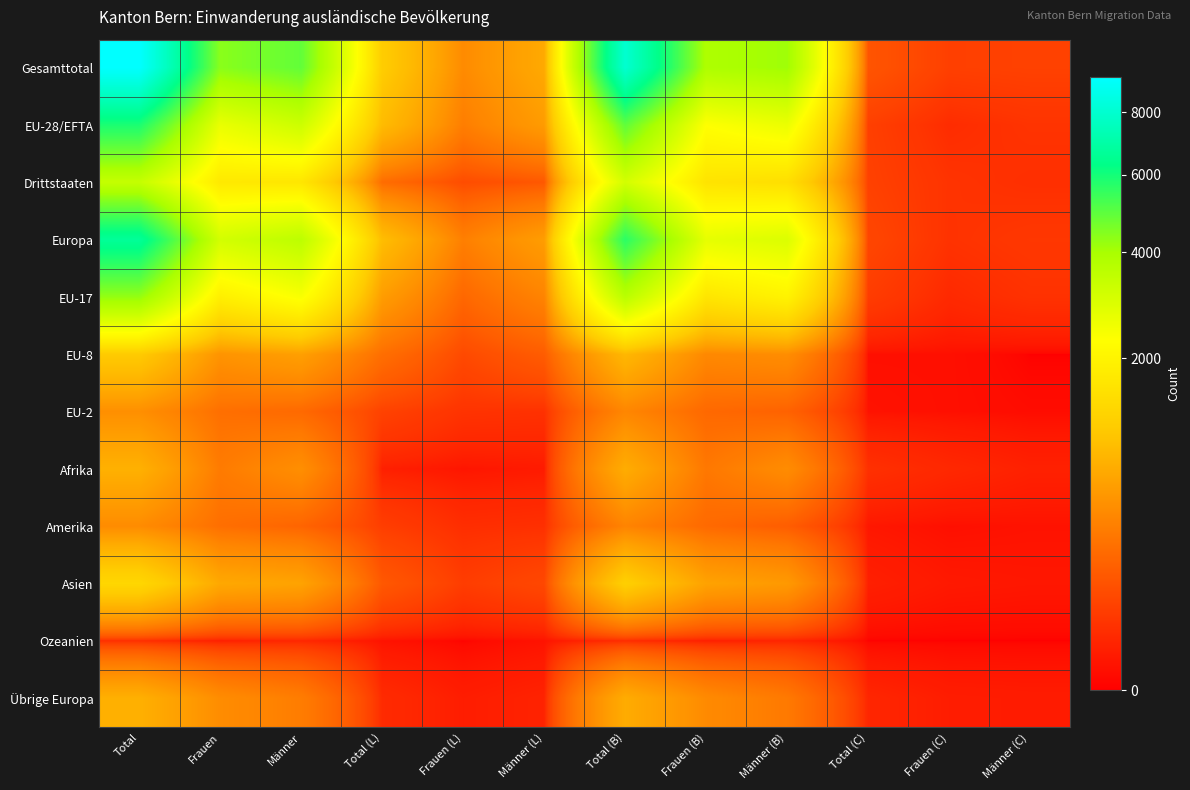

What is the spread (max minus min) of values at Männer (C)?

65